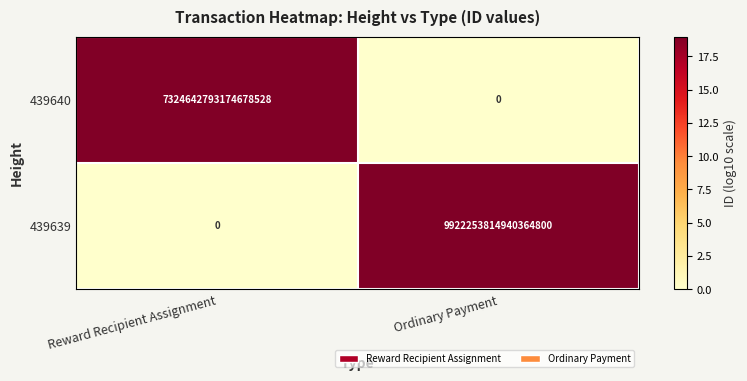

How many distinct data groups are displayed?

2